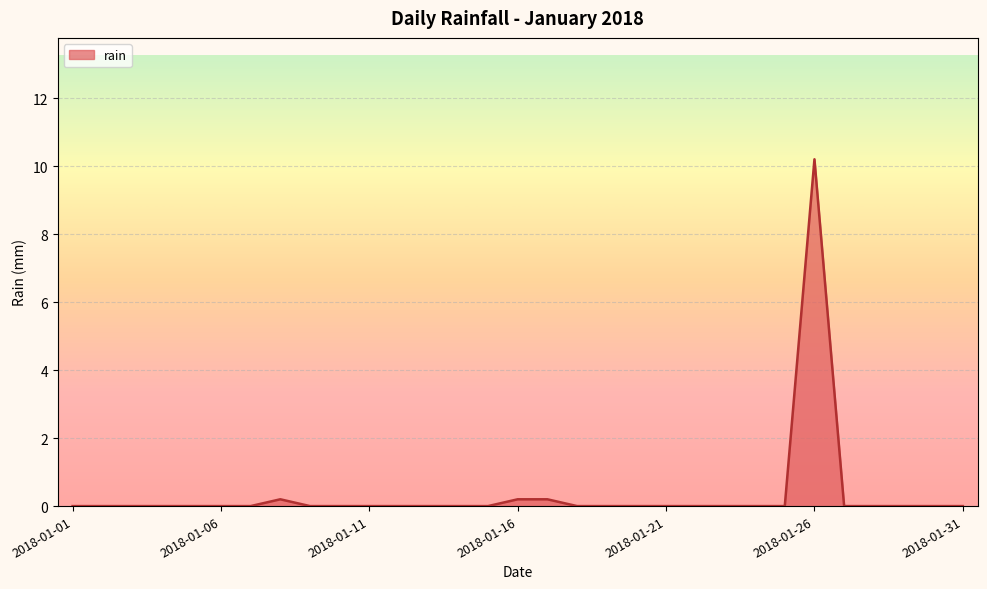

What is the difference between the maximum and minimum values?

10.2